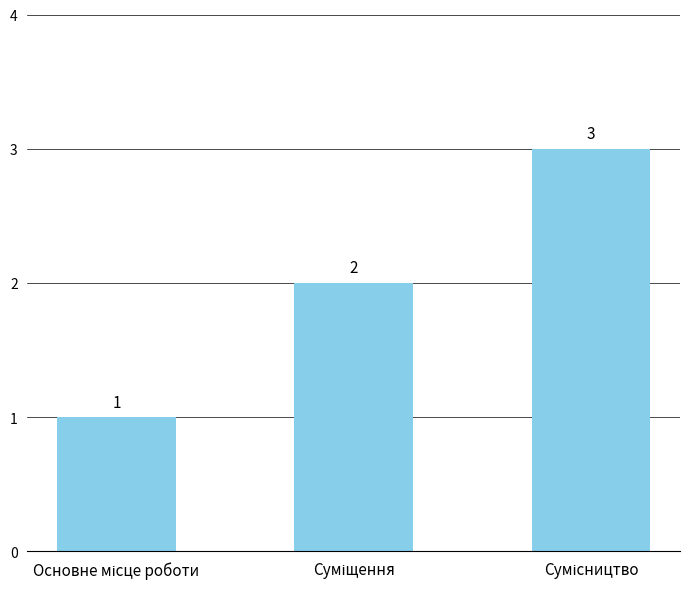

How many bars are there in total?

3